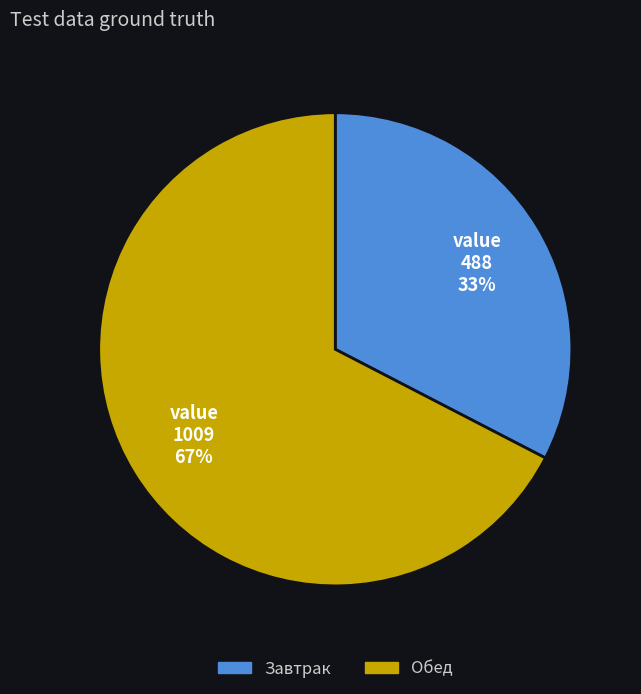

To the nearest percent, what is the average slice percentage?

50%